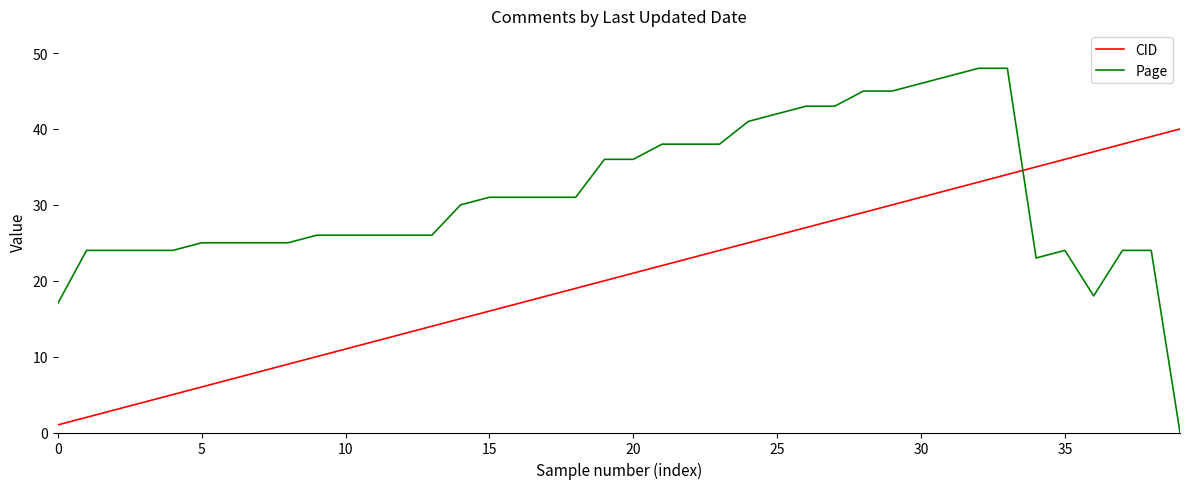

List the series in order of their overall mean, highest first.

Page, CID